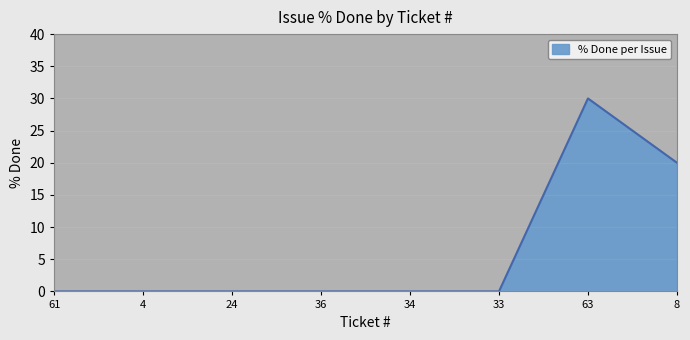

What is the label of the 4th point from the right?

34